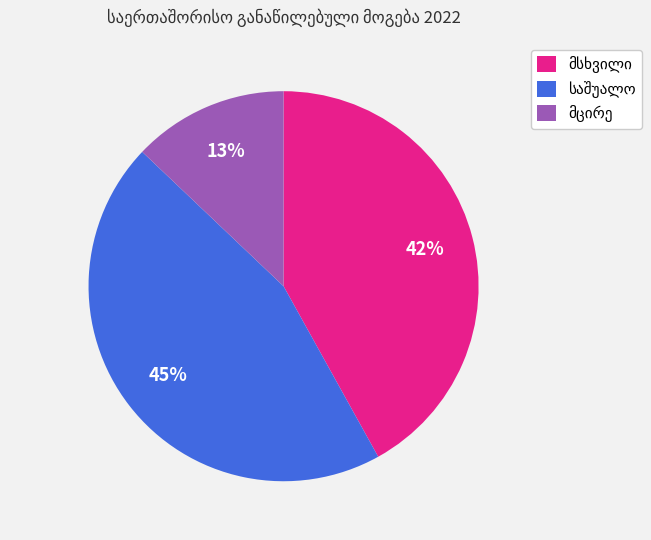

Is there a majority slice in this chart?

No